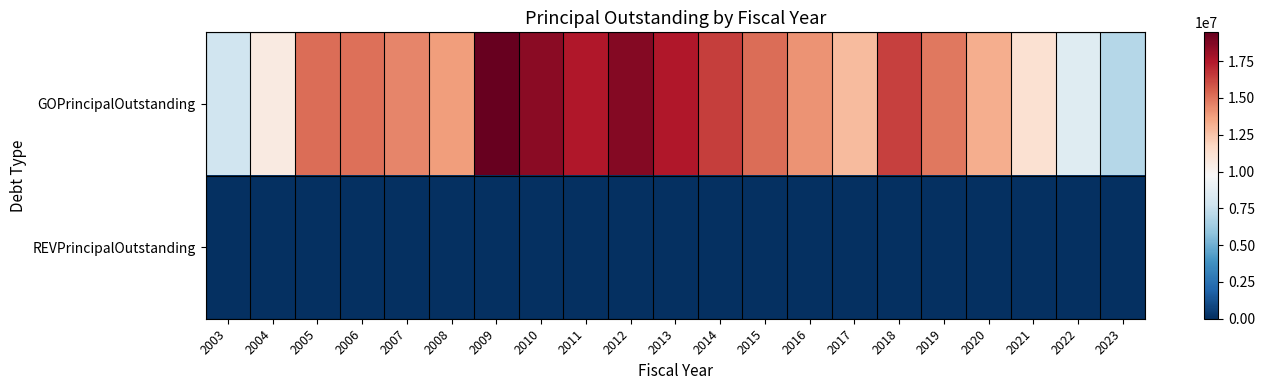

Rank the series by their average value, from highest to lowest.

GOPrincipalOutstanding, REVPrincipalOutstanding